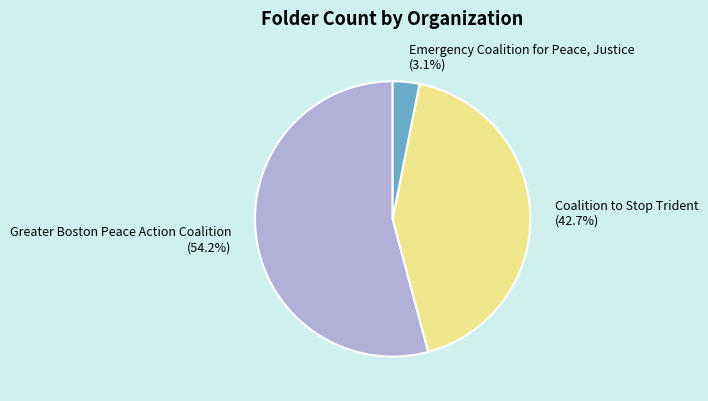

The Greater Boston Peace Action Coalition slice represents 45% of the pie. True or false?

False